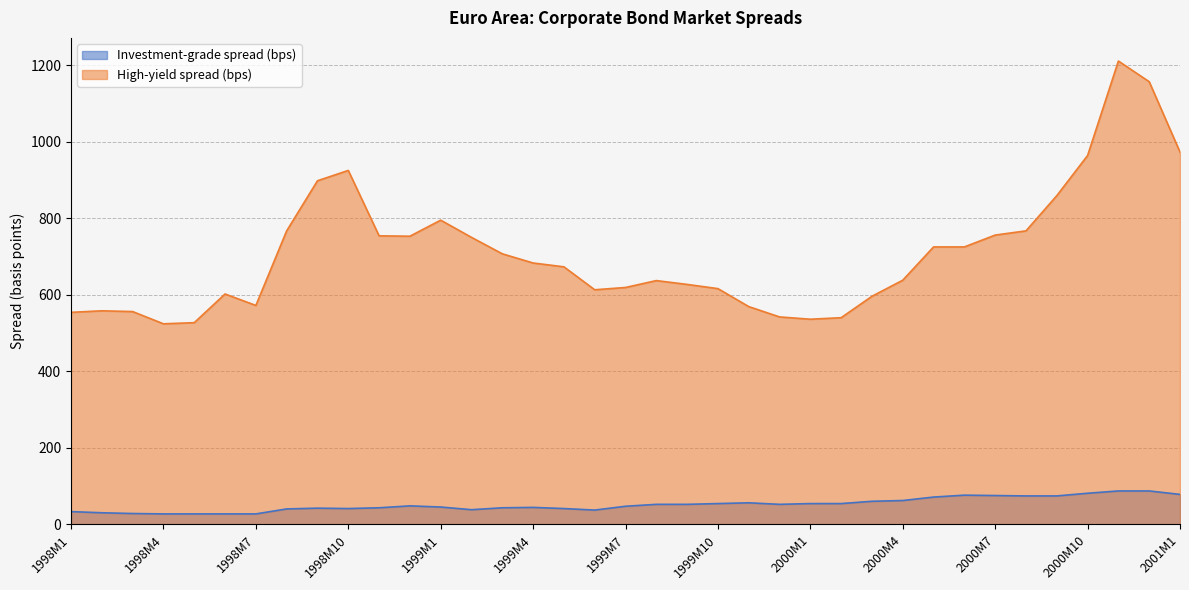

What is the value of the Investment-grade spread (bps) point at the 5th from the left?

27